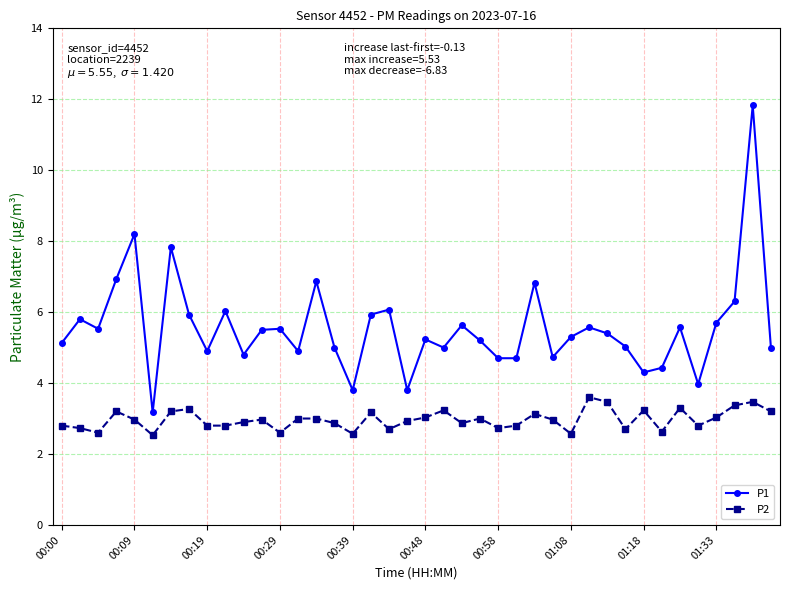

True or false: P2 has more than 0 points higher than both neighbors.

True